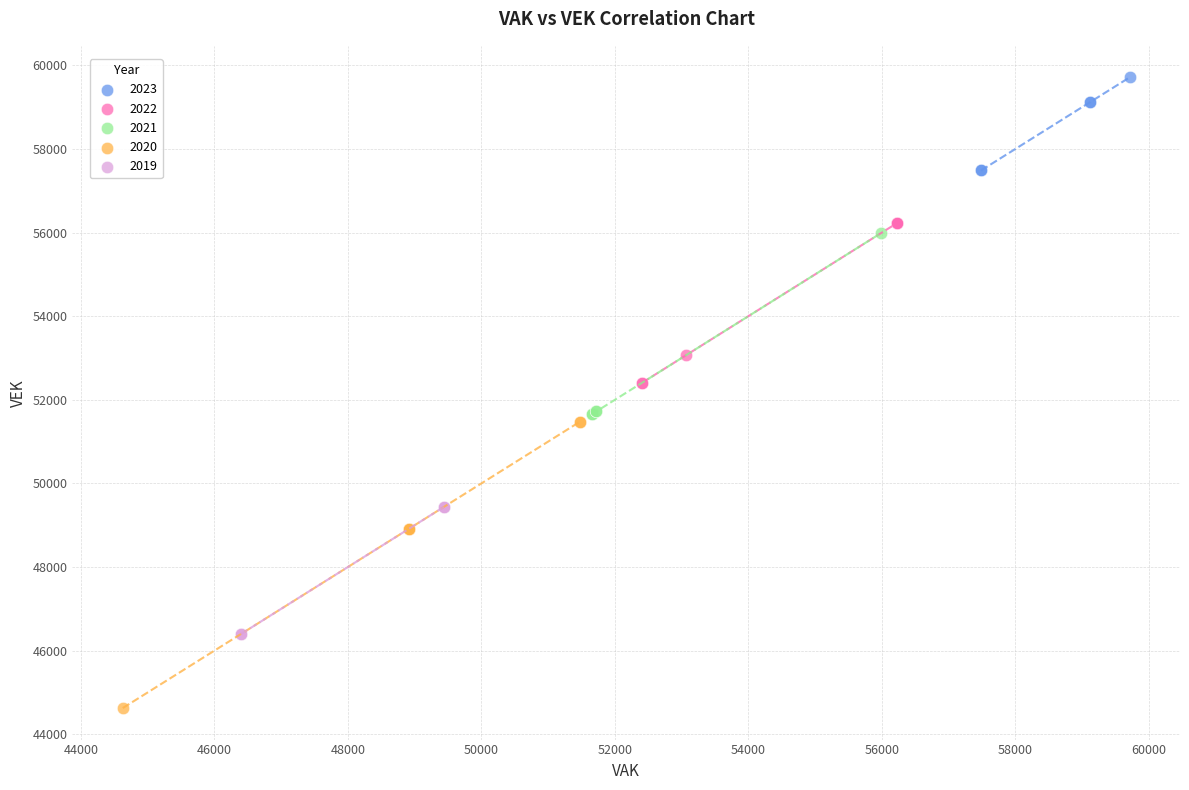

What are all the series names shown in the legend?

2023, 2022, 2021, 2020, 2019